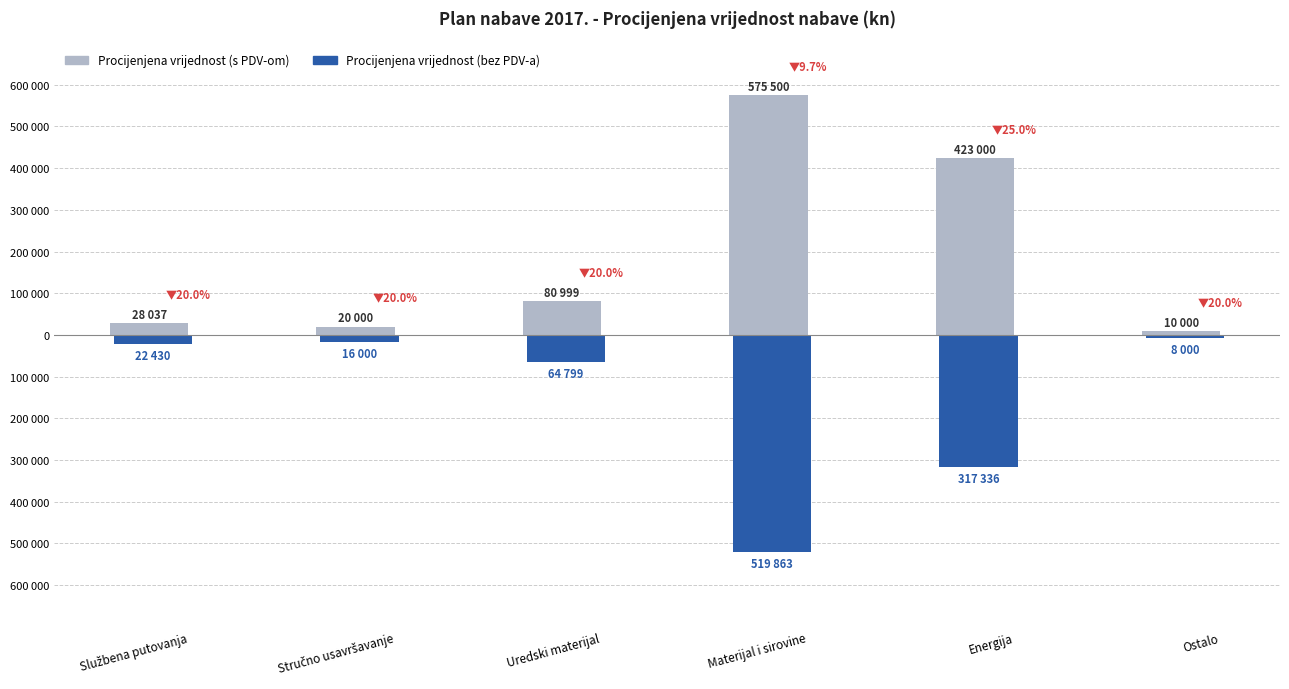

Rank the series by their maximum value, from lowest to highest.

Procijenjena vrijednost (bez PDV-a), Procijenjena vrijednost (s PDV-om)